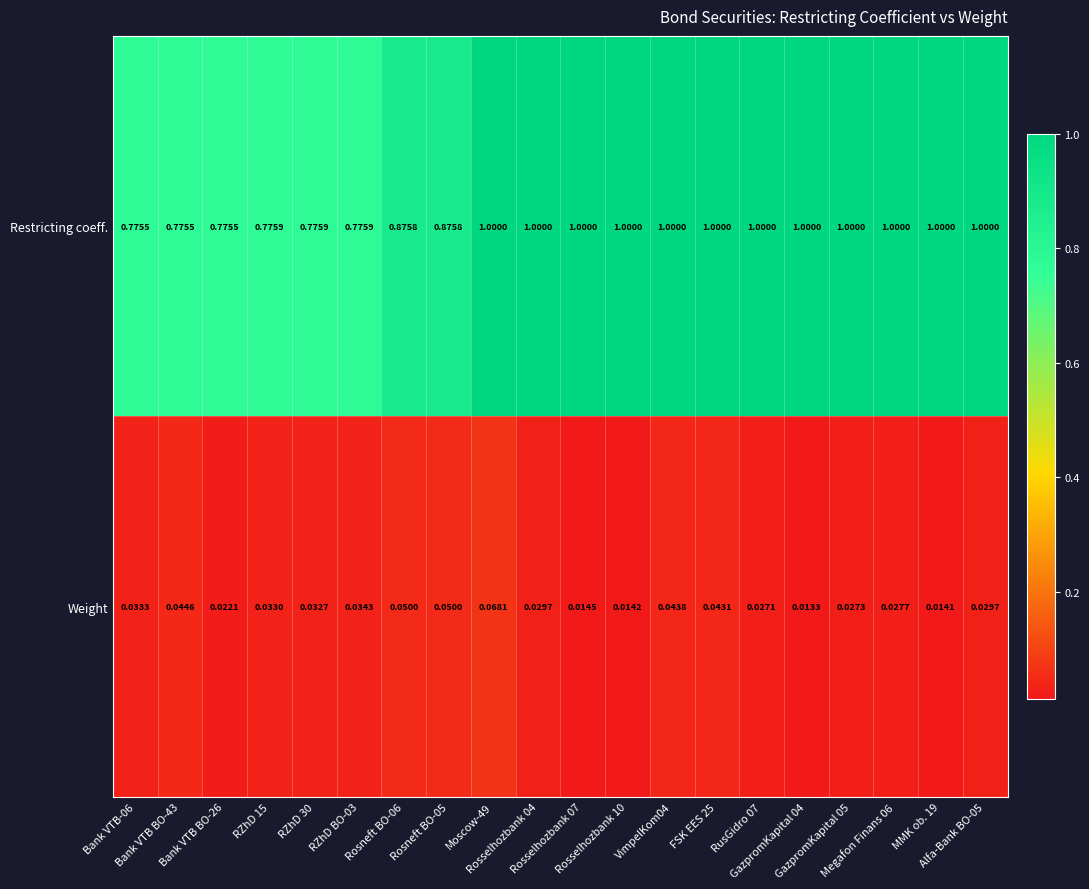

Rank the series by their maximum value, from highest to lowest.

Restricting coeff., Weight